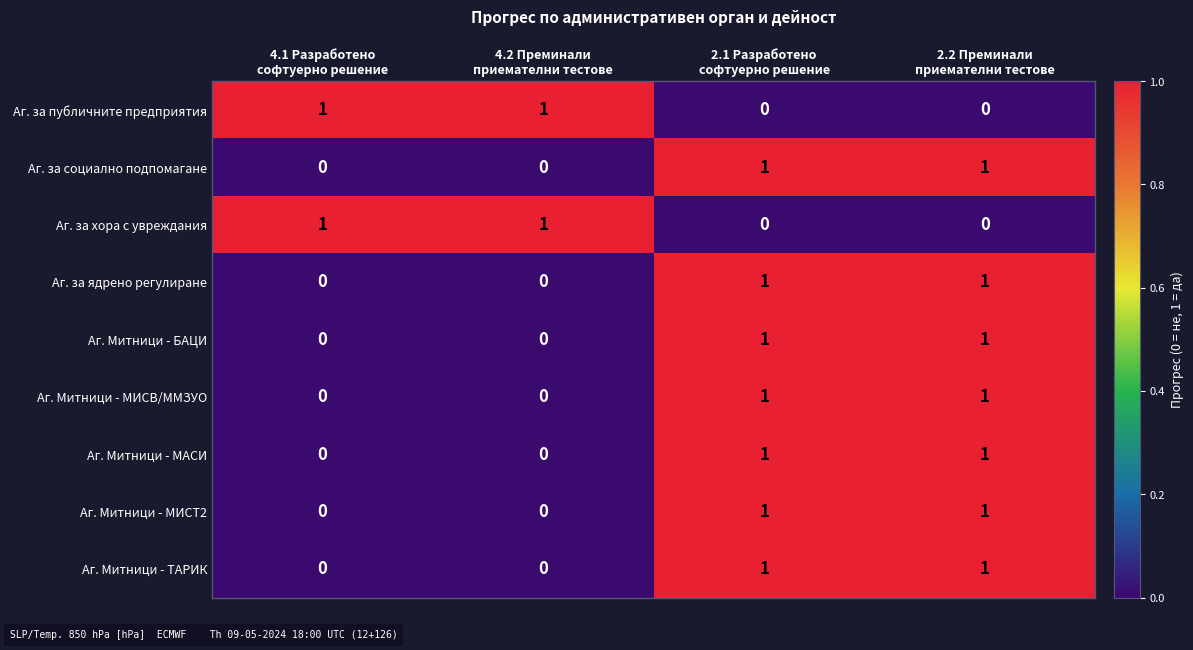

Count the Аг. за ядрено регулиране values in the range 0 to 1.

4